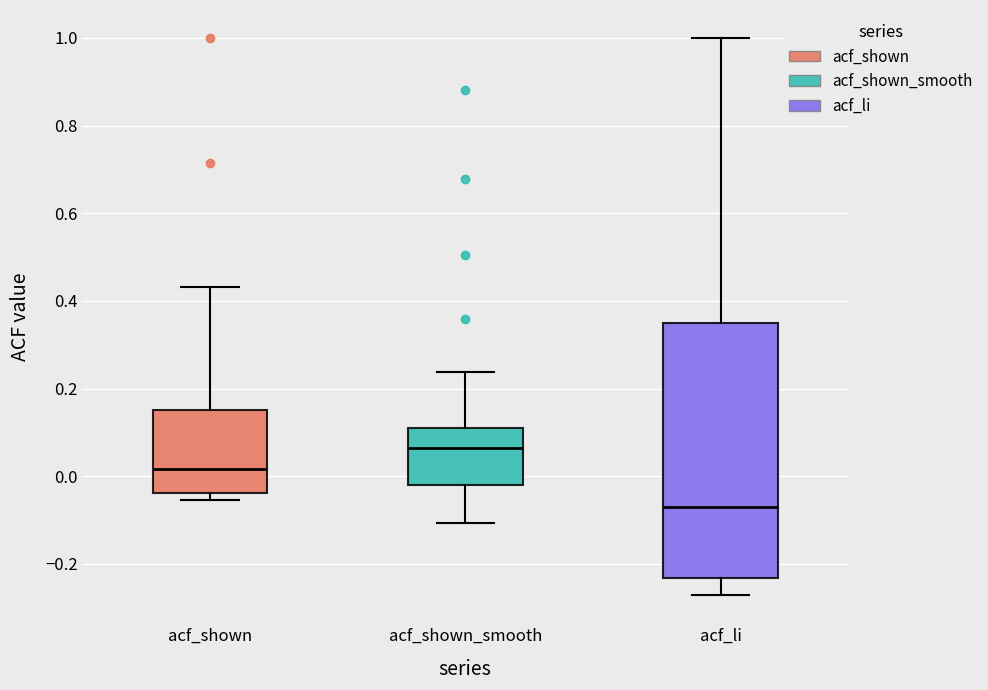

Which box is the tallest, from its lower edge to its upper edge?

acf_li